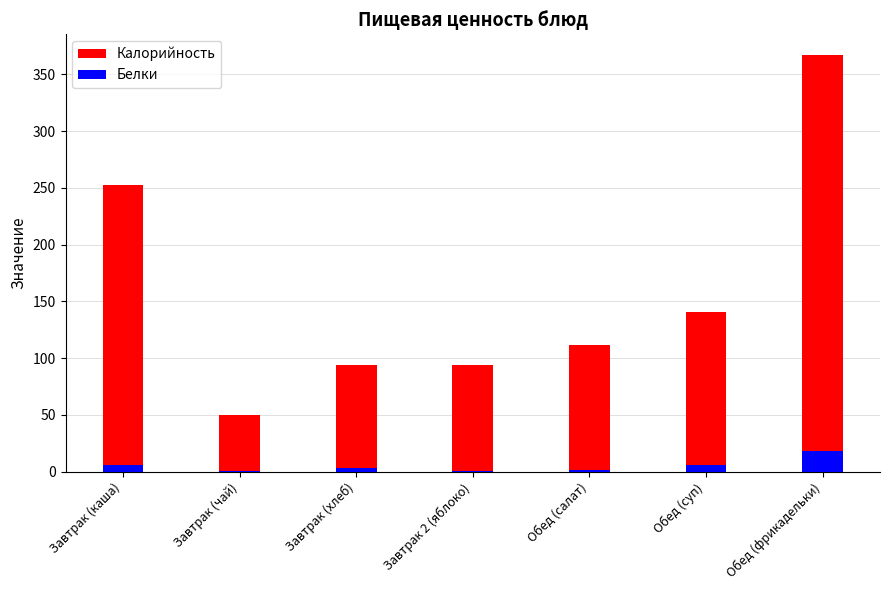

Rank the series at Завтрак (каша) from lowest to highest value.

Белки, Калорийность